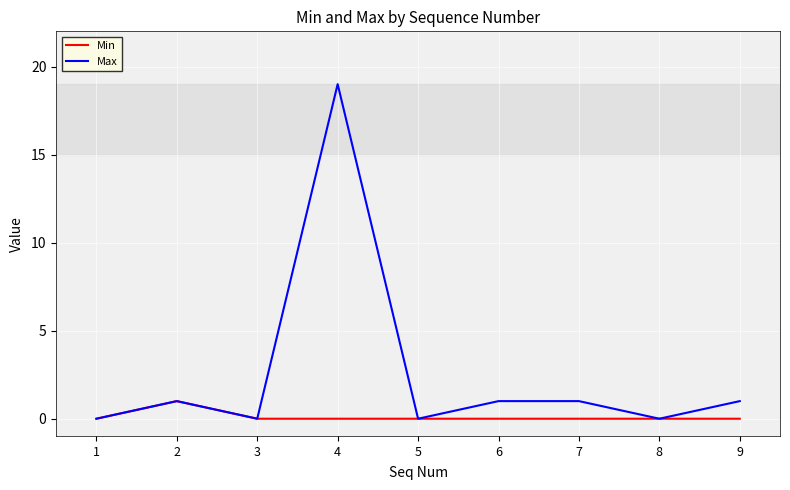

Which series has the largest total across all categories?

Max